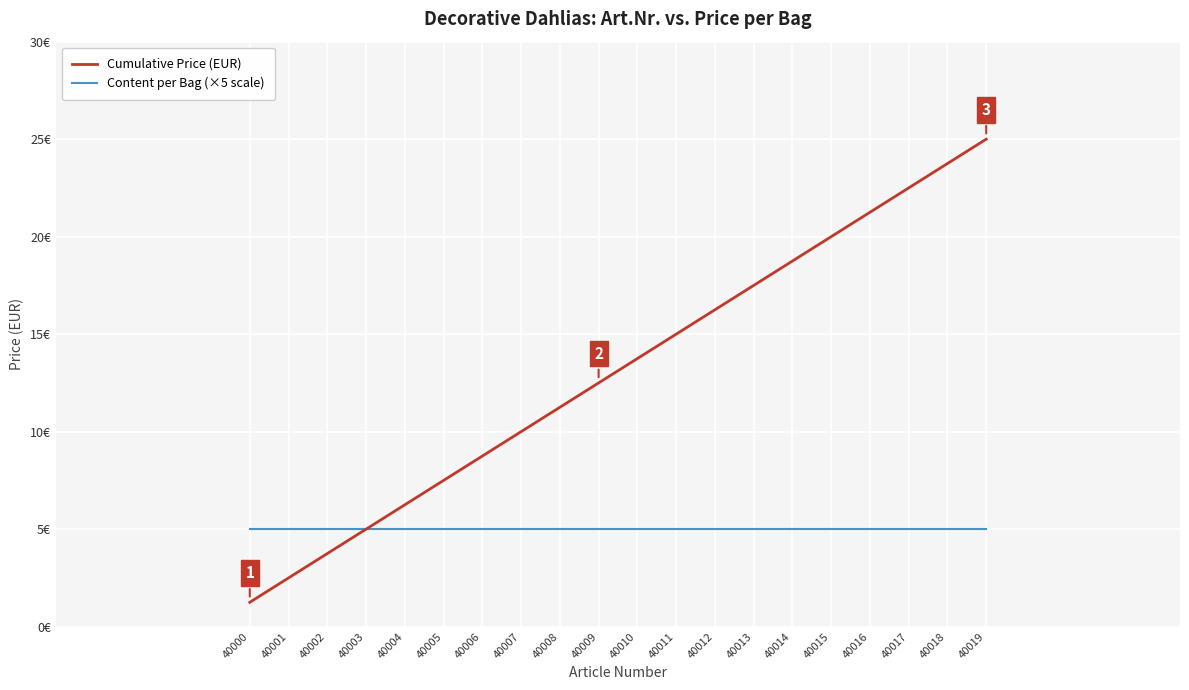

True or false: Cumulative Price (EUR) has more than 0 points higher than both neighbors.

False